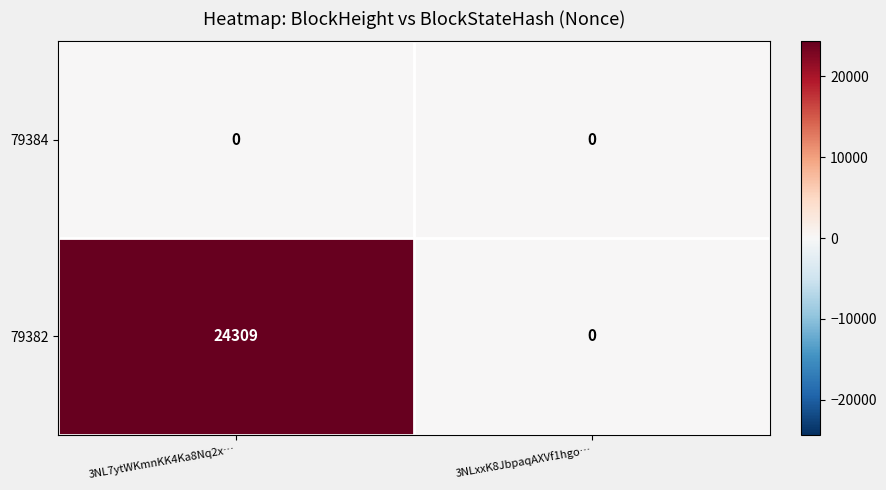

Which series has the largest total across all categories?

79382